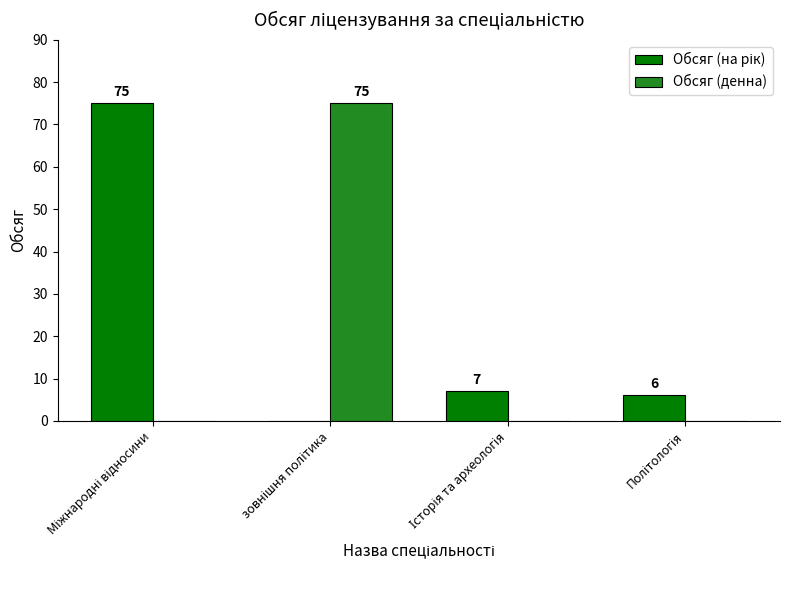

What is the greatest value displayed?

75